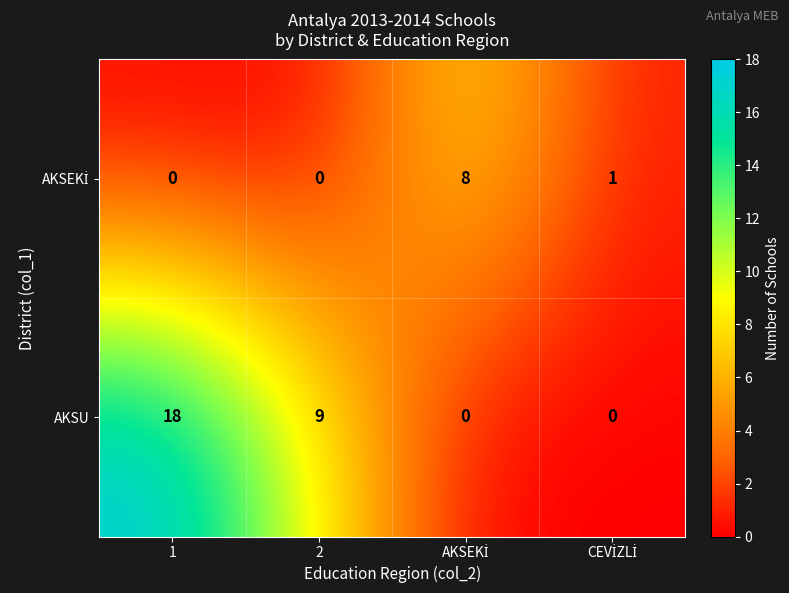

Which series has the largest range (max minus min)?

AKSU